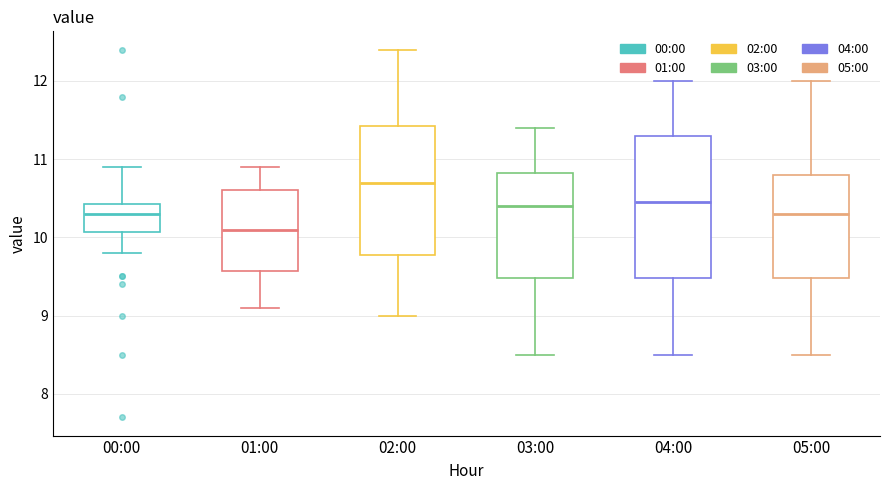

Reading left to right, transcribe this box plot: for each box, give where its median line is, the range the box spans, and where its two whiskers end, as read against the y-axis. The values are not printed on the chart, so give them approximately, as read against the axis.

00:00: median 10.3, box 10.1 to 10.4, whiskers 9.8 to 10.9
01:00: median 10.1, box 9.6 to 10.6, whiskers 9.1 to 10.9
02:00: median 10.7, box 9.8 to 11.4, whiskers 9.0 to 12.4
03:00: median 10.4, box 9.5 to 10.8, whiskers 8.5 to 11.4
04:00: median 10.5, box 9.5 to 11.3, whiskers 8.5 to 12.0
05:00: median 10.3, box 9.5 to 10.8, whiskers 8.5 to 12.0